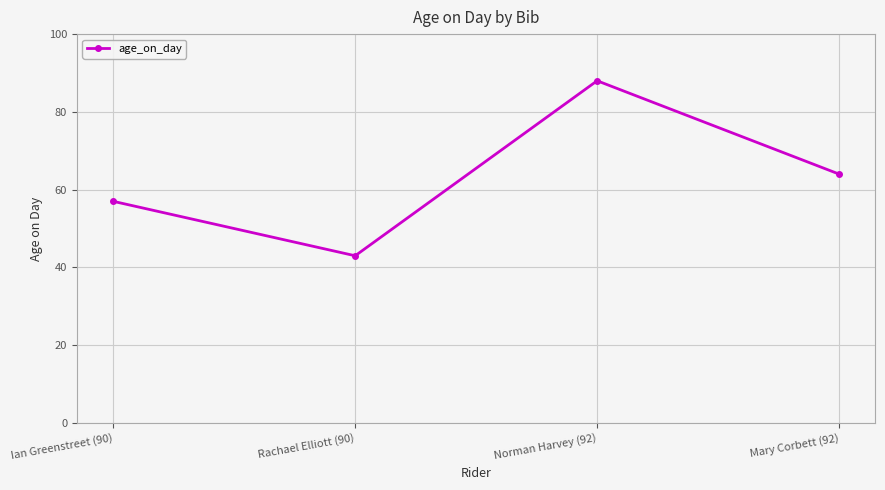

How many interior local valleys (lower than both neighbors) does the data have?

1